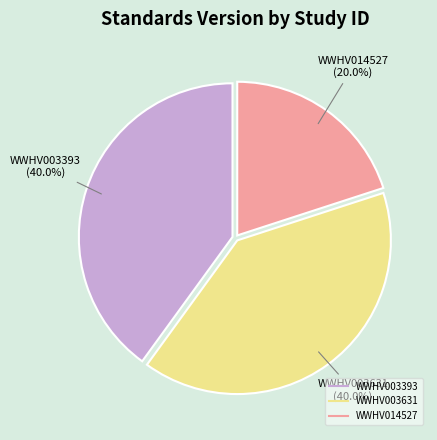

Count the number of slices in the pie.

3